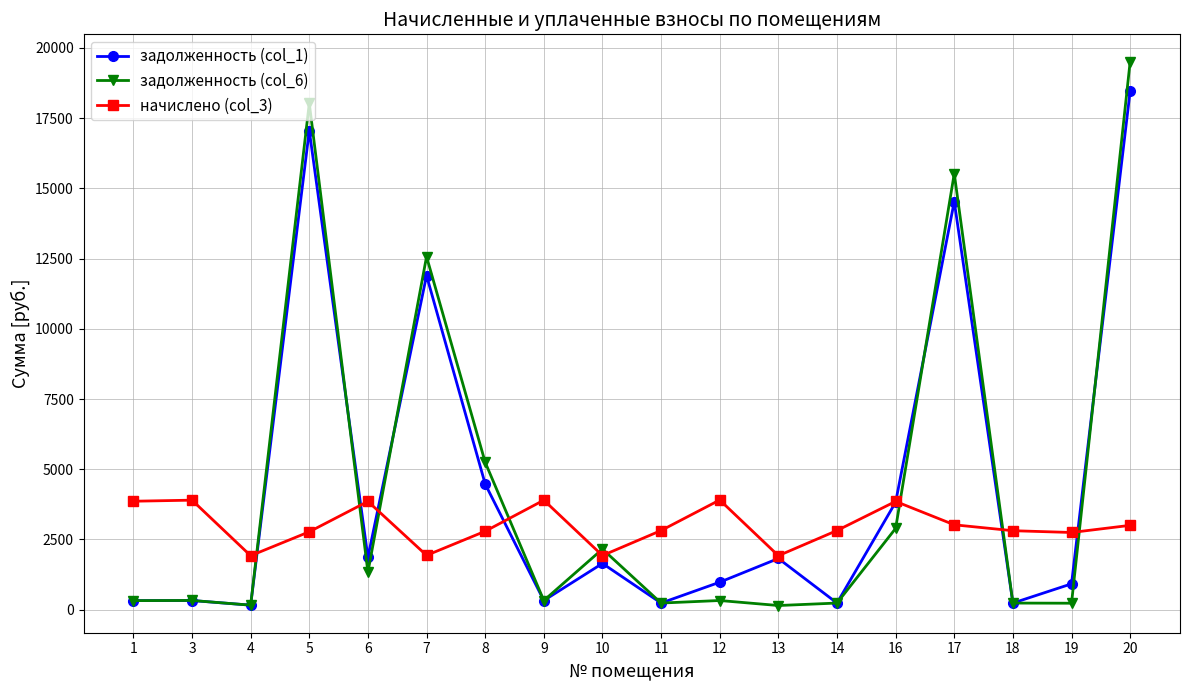

What is the average value of the начислено (col_3) series?

2986.4